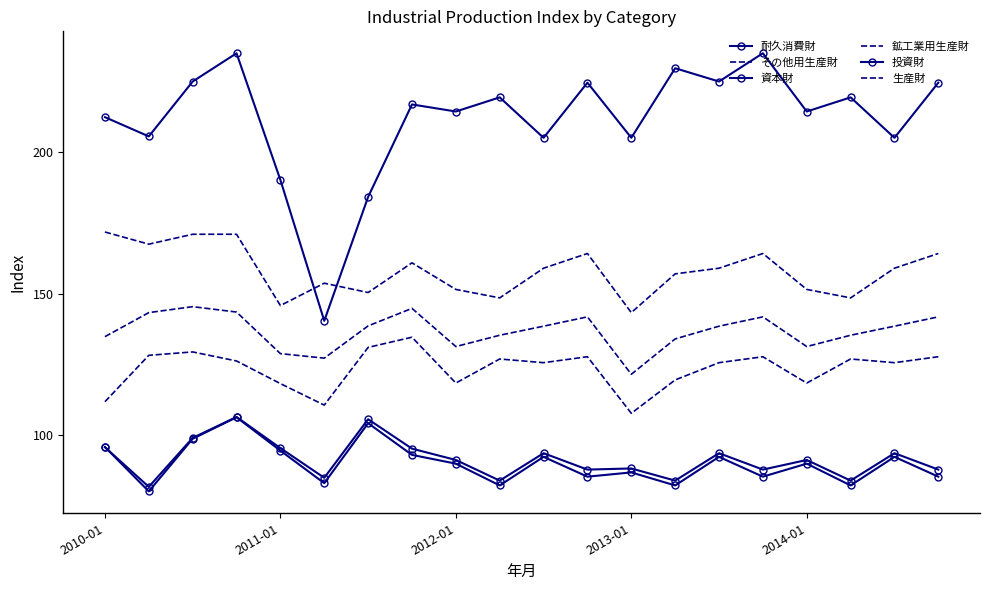

True or false: 鉱工業用生産財 and 投資財 cross at least once.

False